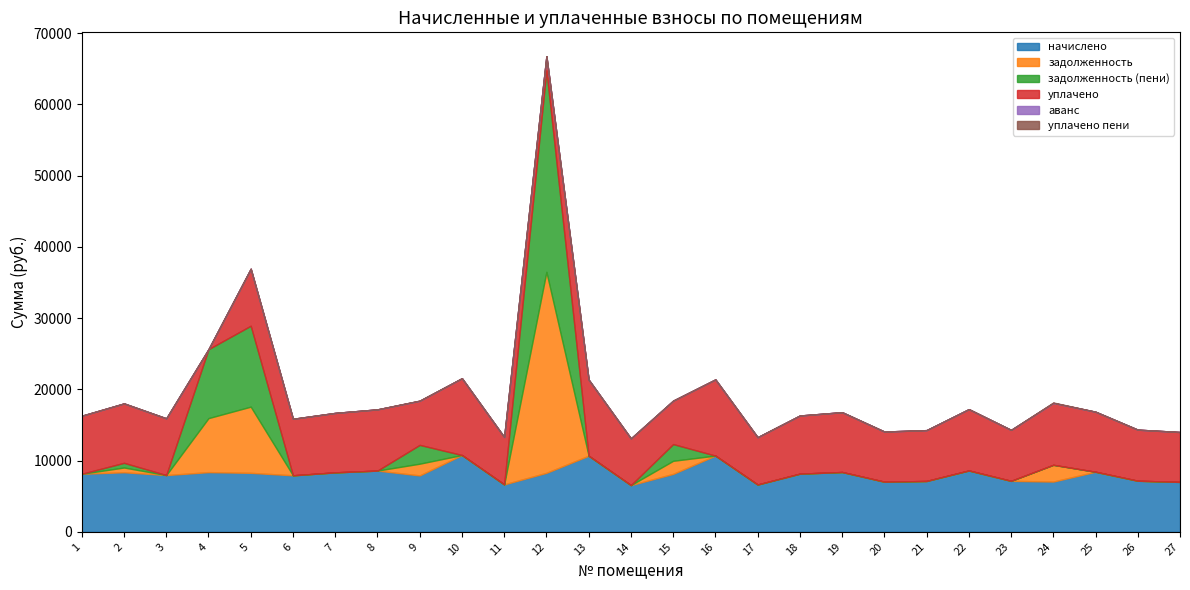

Reading left to right, list all the values displayed in this chart.

начислено: 1=8147.5	2=8362.8	3=7965.4	4=8379.4	5=8280.0	6=7932.2	7=8346.2	8=8594.6	9=7915.7	10=10780.6	11=6657.1	12=8280.0	13=10681.2	14=6557.8	15=8131.1	16=10697.8	17=6640.6	18=8164.1	19=8395.9	20=7038.0	21=7137.4	22=8611.2	23=7153.9	24=7054.6	25=8429.2	26=7170.5	27=7004.9
задолженность: 1=0.0	2=665.8	3=0.0	4=7579.9	5=9290.0	6=0.0	7=0.0	8=0.0	9=1649.1	10=0.0	11=0.0	12=28214.6	13=0.0	14=0.0	15=1838.8	16=0.0	17=0.0	18=0.0	19=0.0	20=0.0	21=0.0	22=0.0	23=0.0	24=2351.5	25=0.0	26=0.0	27=0.0
задолженность (пени): 1=0.0	2=656.5	3=0.0	4=9674.7	5=11360.0	6=0.0	7=0.0	8=0.0	9=2638.6	10=0.0	11=0.0	12=28283.8	13=0.0	14=0.0	15=2347.0	16=0.0	17=0.0	18=0.0	19=0.0	20=0.0	21=0.0	22=0.0	23=0.0	24=0.0	25=0.0	26=0.0	27=0.0
уплачено: 1=8147.5	2=8340.0	3=7965.4	4=0.0	5=8000.0	6=7932.2	7=8346.2	8=8594.6	9=6194.2	10=10780.6	11=6657.1	12=2000.8	13=10681.2	14=6557.8	15=6098.3	16=10697.8	17=6640.6	18=8164.1	19=8395.9	20=7038.0	21=7137.4	22=8611.2	23=7153.9	24=8690.4	25=8429.2	26=7170.5	27=7004.9
аванс: 1=0.0	2=0.0	3=0.0	4=0.0	5=0.0	6=0.0	7=0.0	8=0.0	9=0.0	10=0.0	11=0.0	12=0.0	13=0.0	14=0.0	15=0.0	16=0.0	17=0.0	18=0.0	19=0.0	20=0.0	21=0.0	22=0.0	23=0.0	24=0.0	25=0.0	26=0.0	27=0.0
уплачено пени: 1=0.0	2=0.0	3=0.0	4=0.0	5=0.0	6=0.0	7=0.0	8=0.0	9=26.6	10=0.0	11=0.0	12=0.0	13=0.0	14=0.0	15=0.0	16=0.0	17=0.0	18=0.0	19=0.0	20=0.0	21=0.0	22=0.0	23=0.0	24=59.5	25=0.0	26=0.0	27=0.0